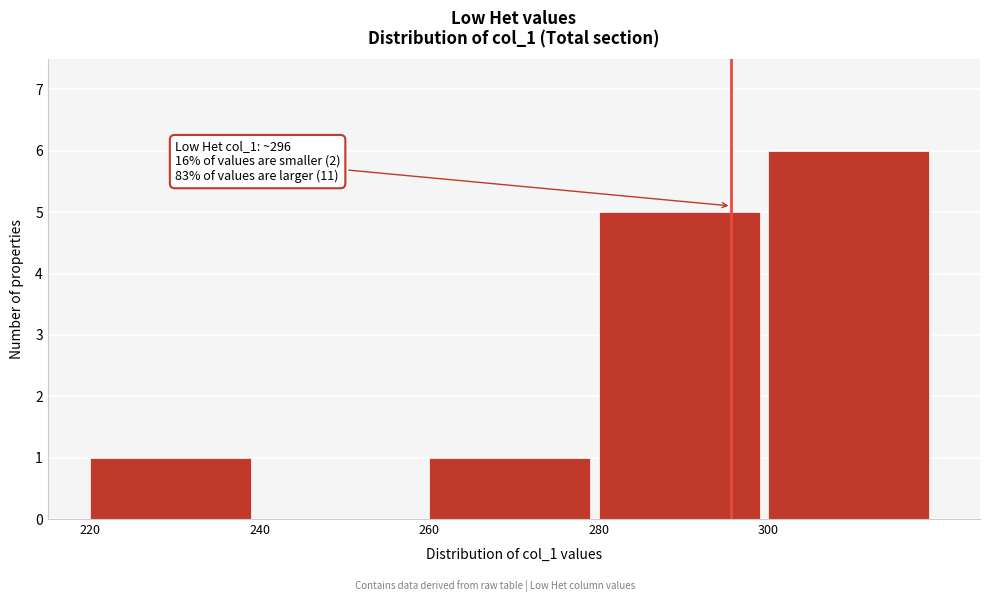

Which range on the x-axis has the tallest bar?

300 to 320